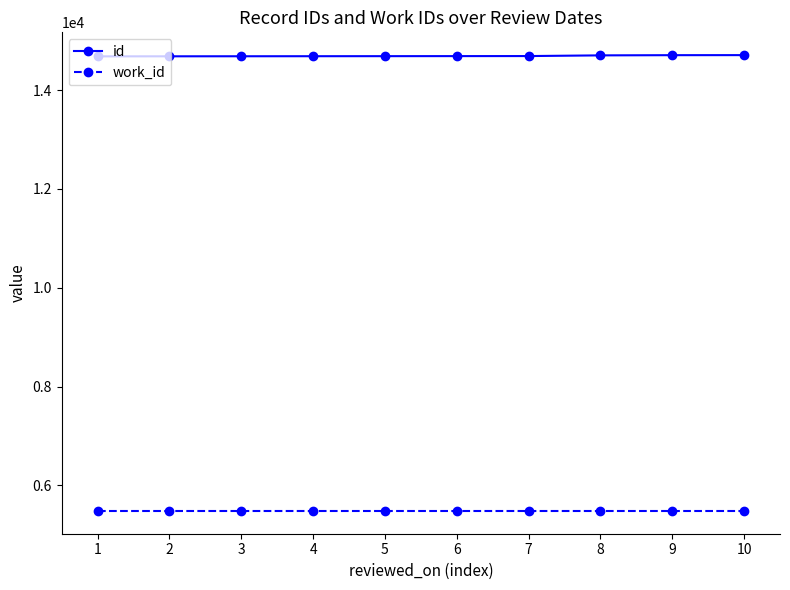

The work_id series shows 7486 at 9. True or false?

False